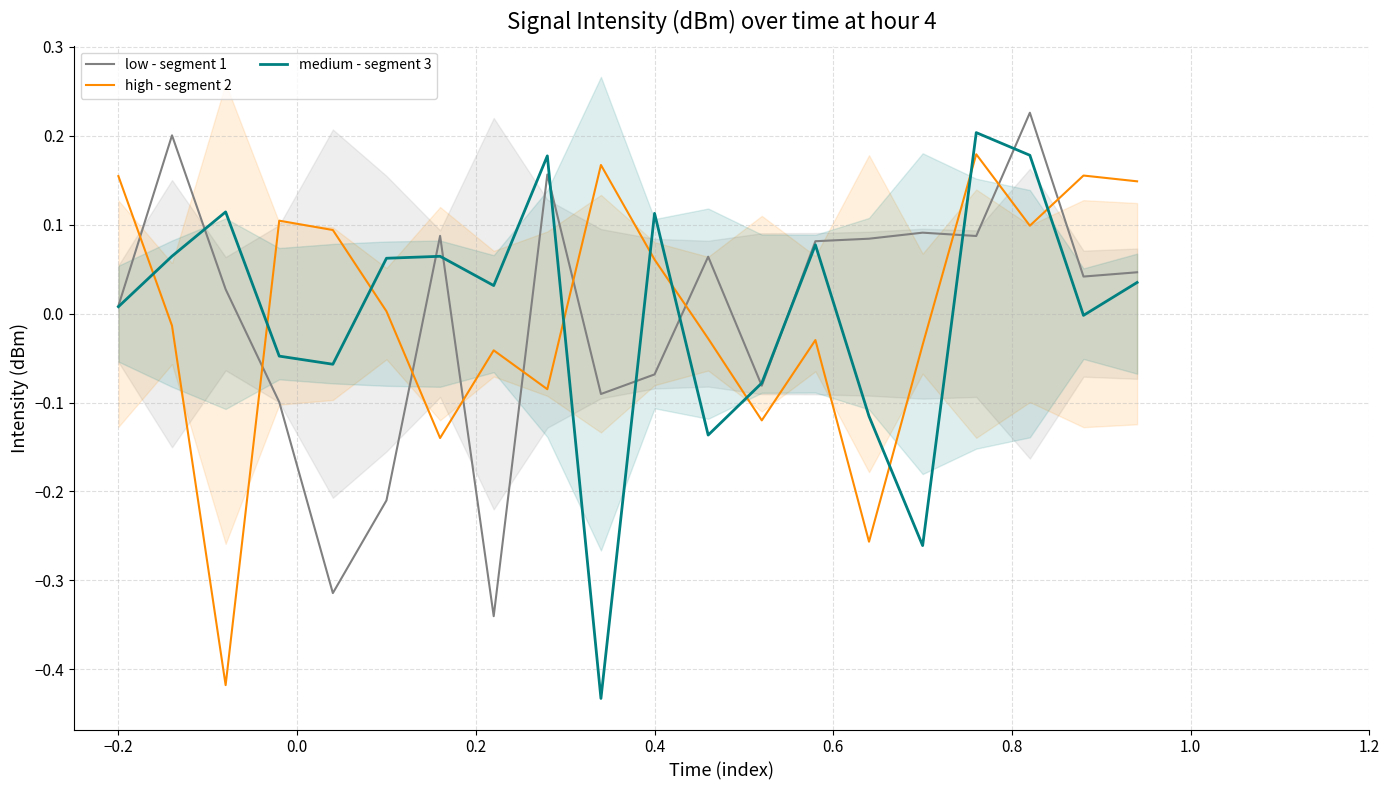

True or false: high - segment 2 and low - segment 1 cross at least once.

True